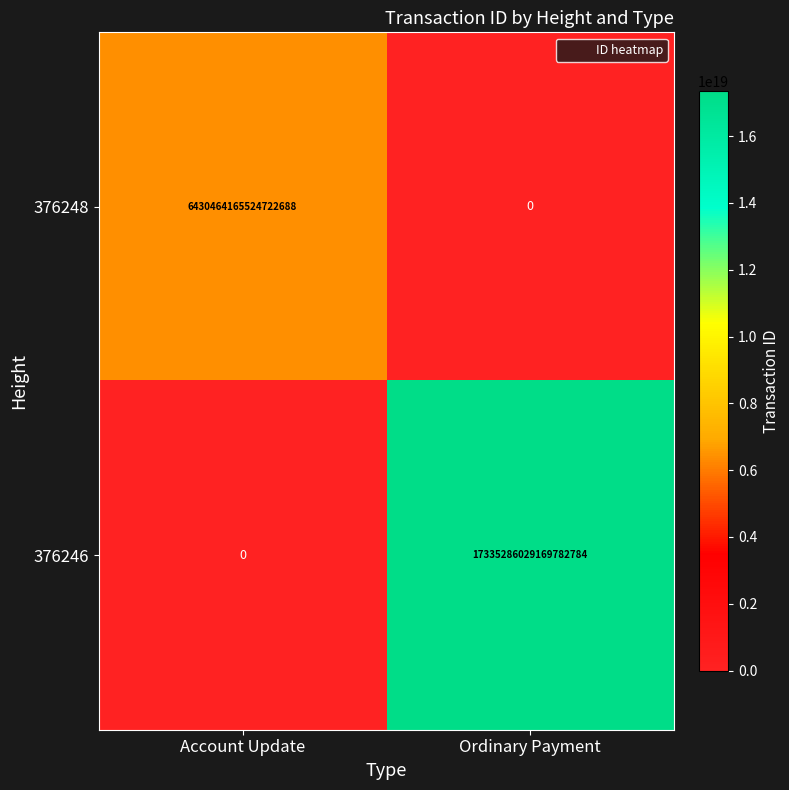

The value of 376248 at Ordinary Payment is -4181701176280723456. True or false?

False